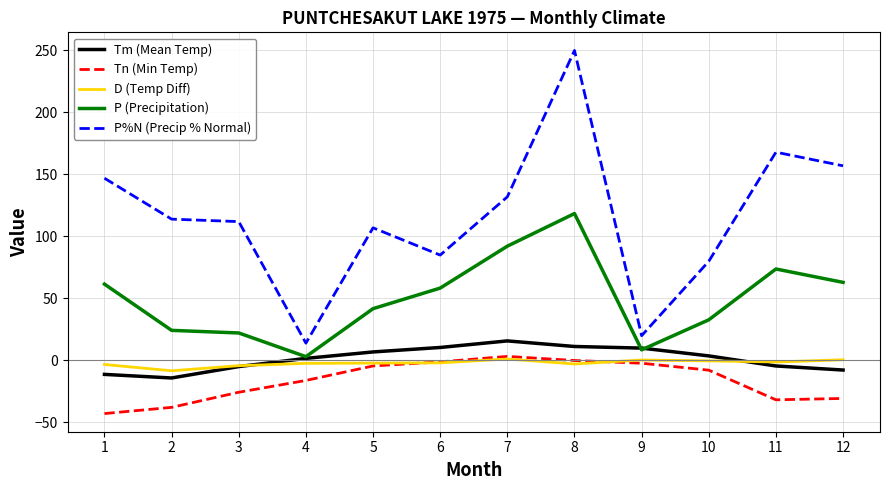

Which category has the highest value in the P%N (Precip % Normal) series?

8